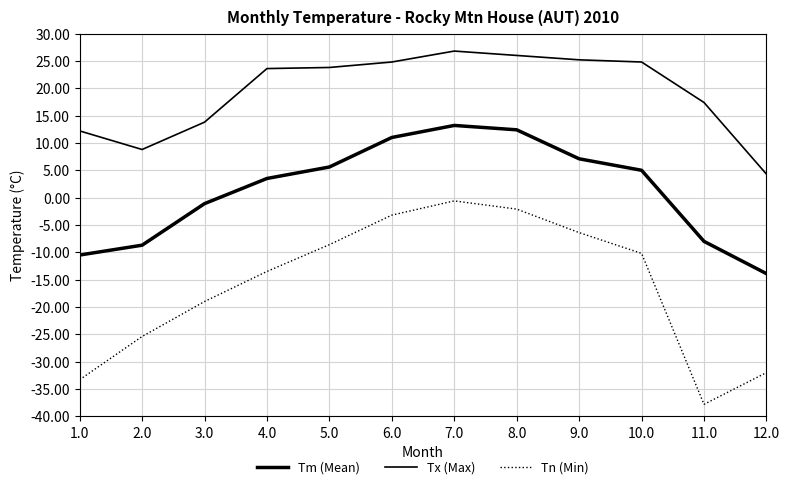

Does the chart have visible grid lines?

Yes